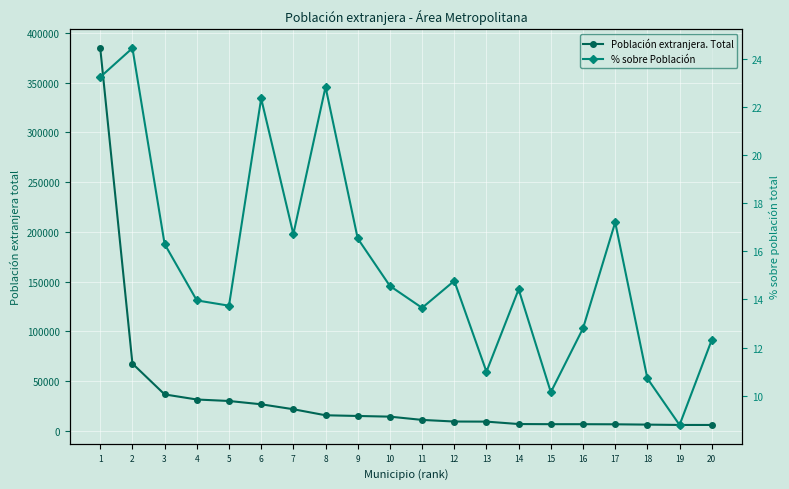

Where is Población extranjera. Total nearest to the value 195255?

2